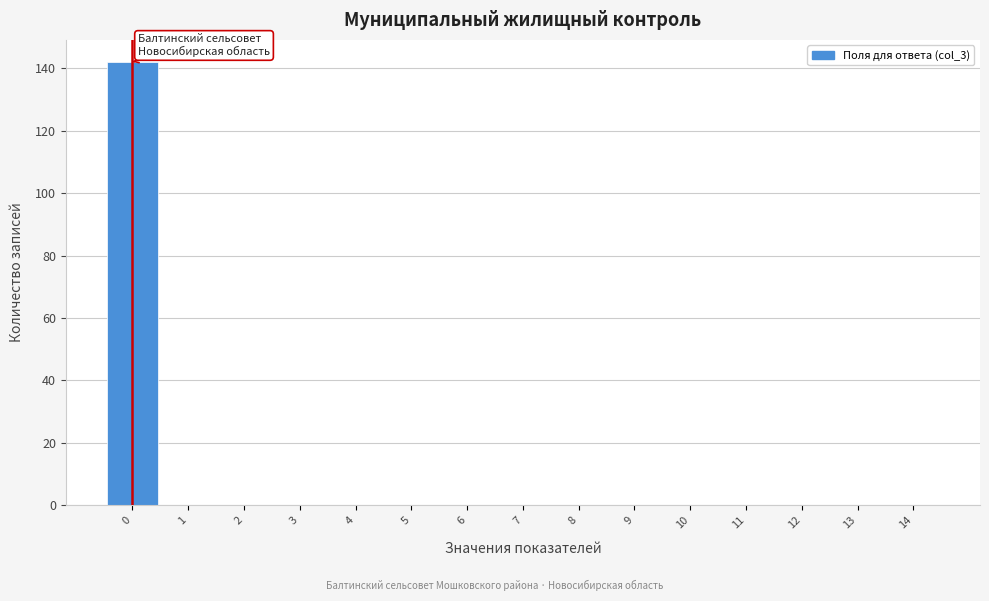

Reading left to right, transcribe all the data shown in this chart.

0=142	1=0	2=0	3=0	4=0	5=0	6=0	7=0	8=0	9=0	10=0	11=0	12=0	13=0	14=0